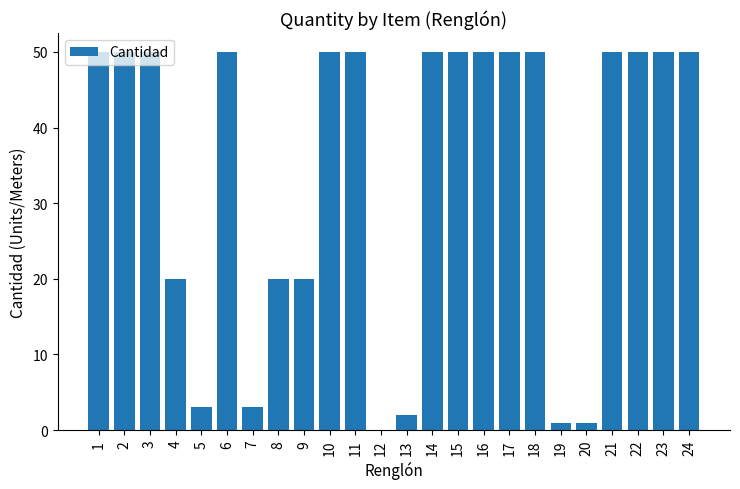

What is the change in value from 1 to 7?

-47